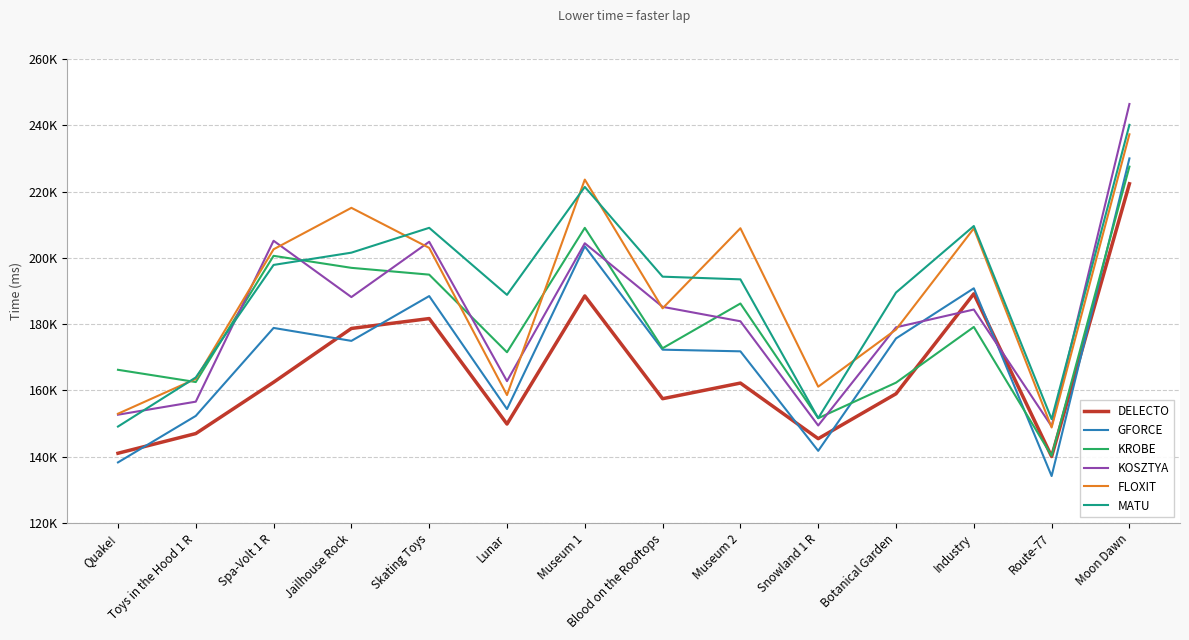

What is the difference between the maximum and second lowest values in the KOSZTYA series?

96958